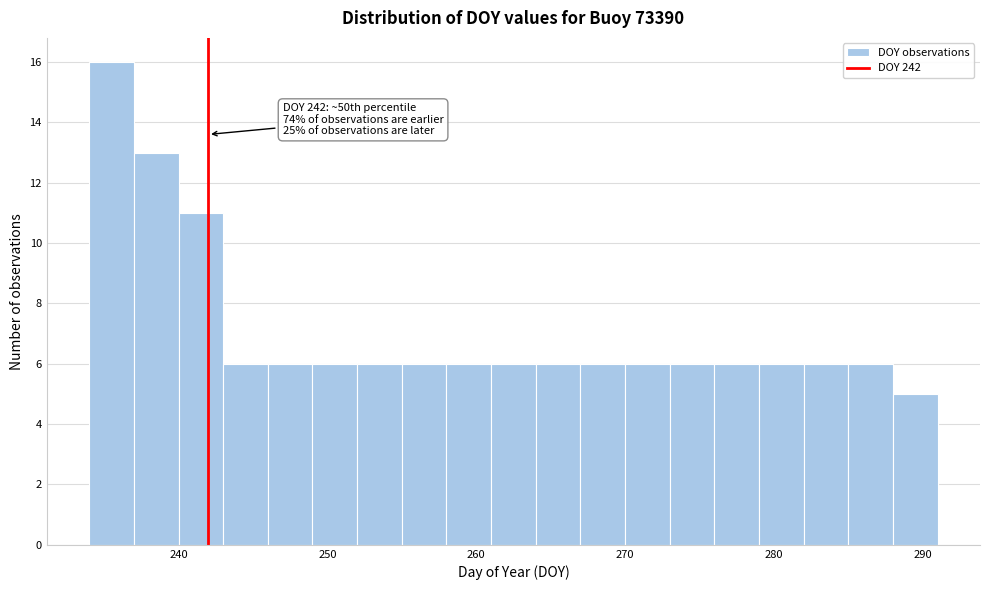

Read against the x-axis, roughly where is the centre of the tallest bar?

236